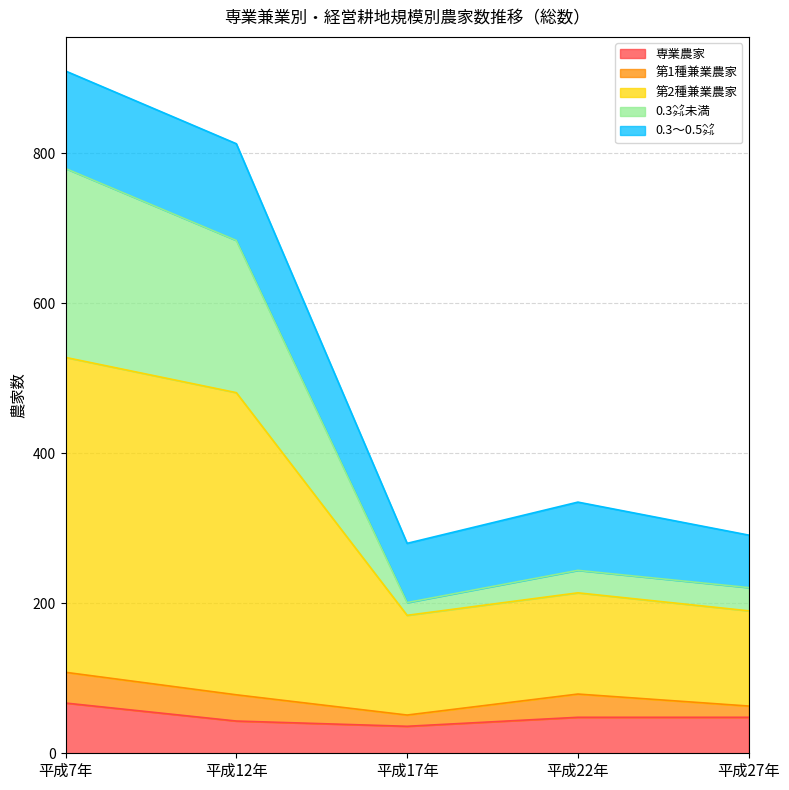

At which label does 専業農家 reach its peak?

平成7年